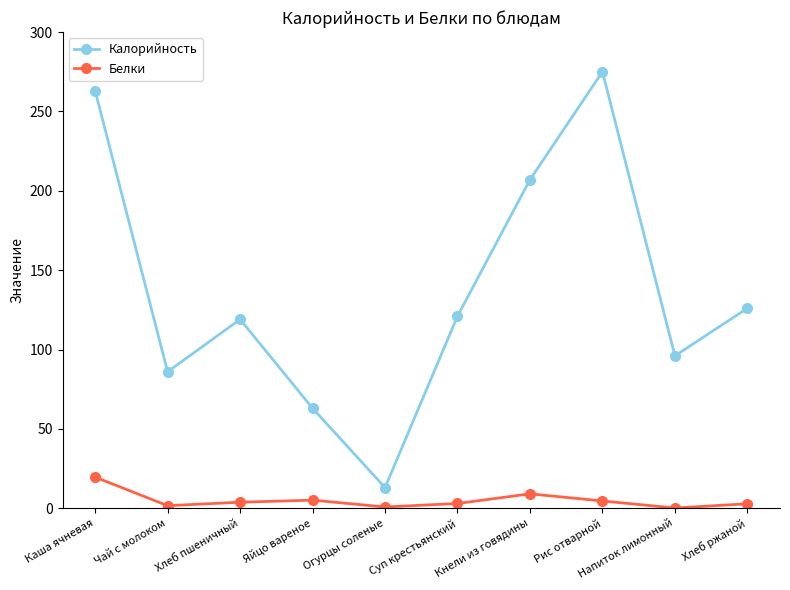

What is the difference between the highest and lowest values at Хлеб пшеничный?

115.2